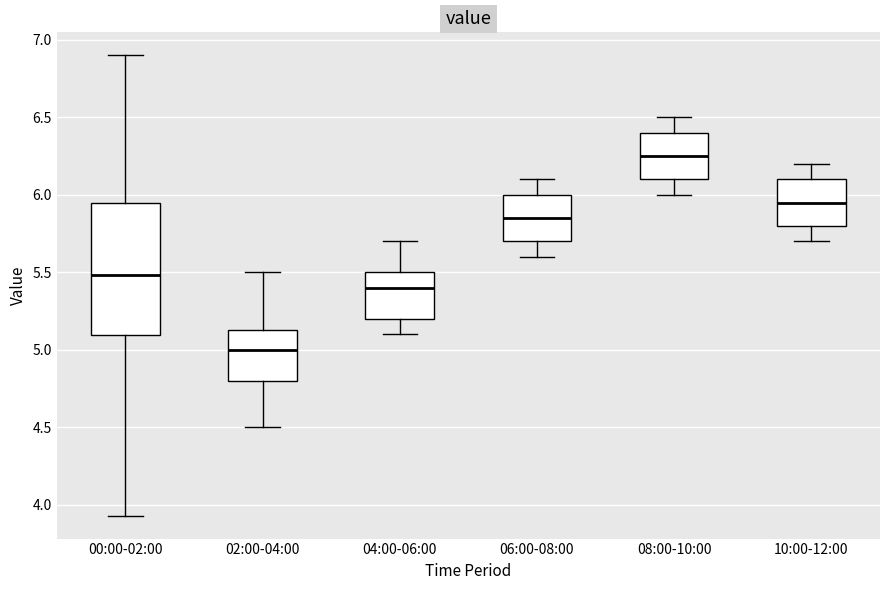

Reading left to right, read every box against the y-axis: the position of its median line, the range the box covers, and the ends of its whiskers. The values are not printed on the chart, so give them approximately, as read against the axis.

00:00-02:00: median 5.50, box 5.10 to 5.95, whiskers 3.95 to 6.90
02:00-04:00: median 5.00, box 4.80 to 5.15, whiskers 4.50 to 5.50
04:00-06:00: median 5.40, box 5.20 to 5.50, whiskers 5.10 to 5.70
06:00-08:00: median 5.85, box 5.70 to 6.00, whiskers 5.60 to 6.10
08:00-10:00: median 6.25, box 6.10 to 6.40, whiskers 6.00 to 6.50
10:00-12:00: median 5.95, box 5.80 to 6.10, whiskers 5.70 to 6.20